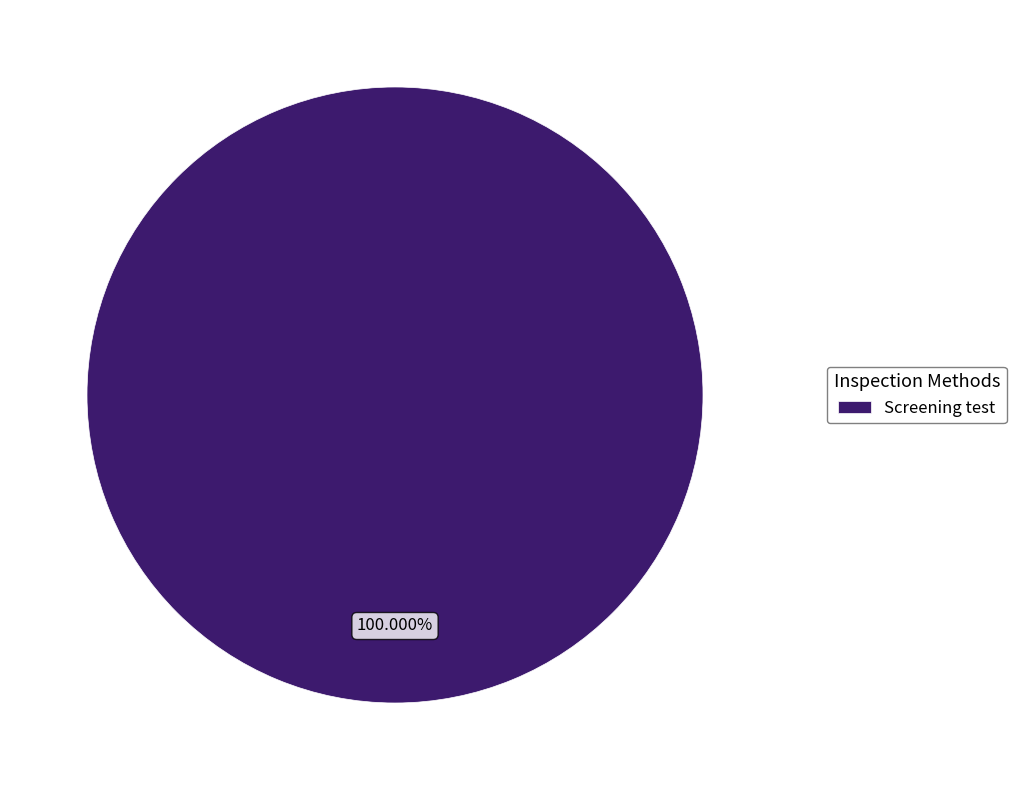

Which slice represents more than half of the pie?

Screening test